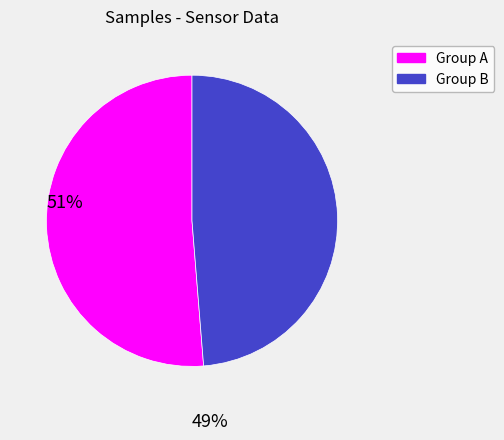

Count the number of slices in the pie.

2